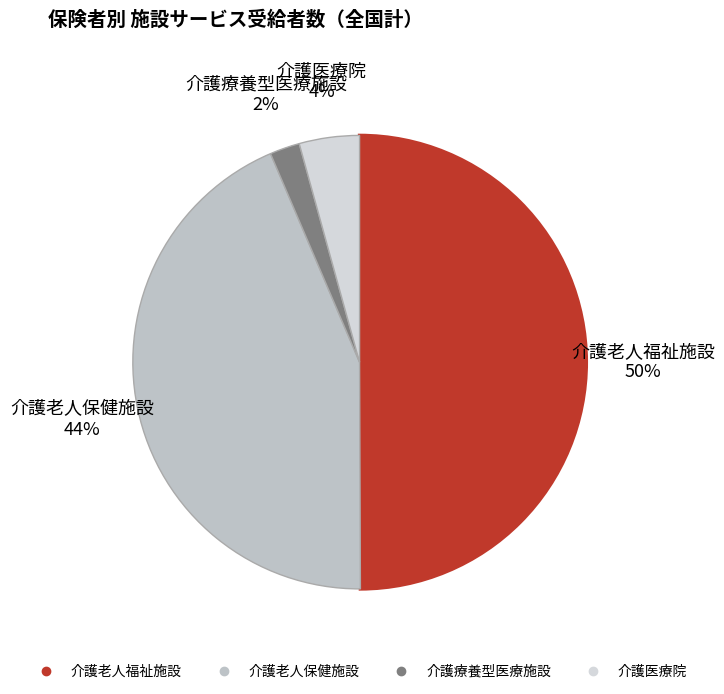

Is it true that 介護老人保健施設 is 44% of the pie?

True